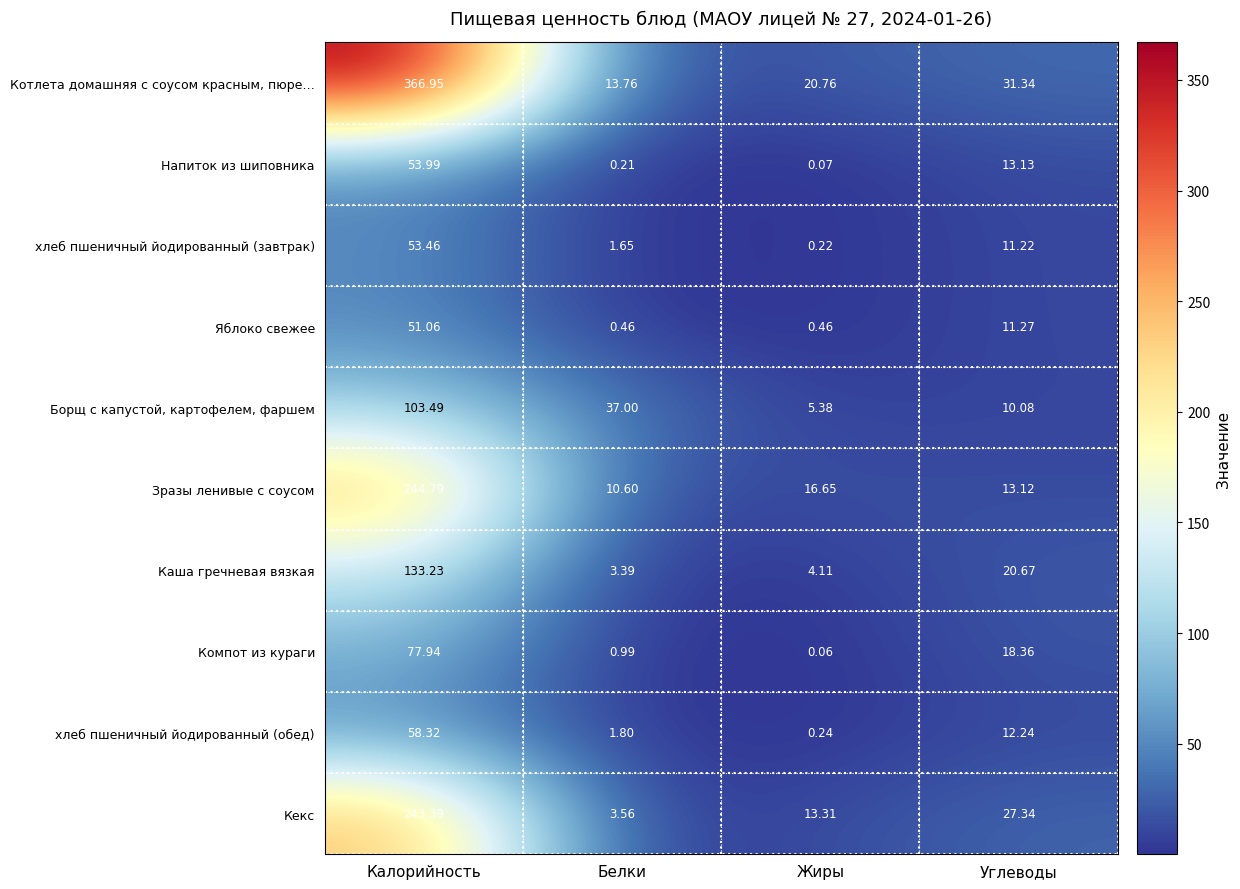

Which category has the lowest value across all series?

Жиры